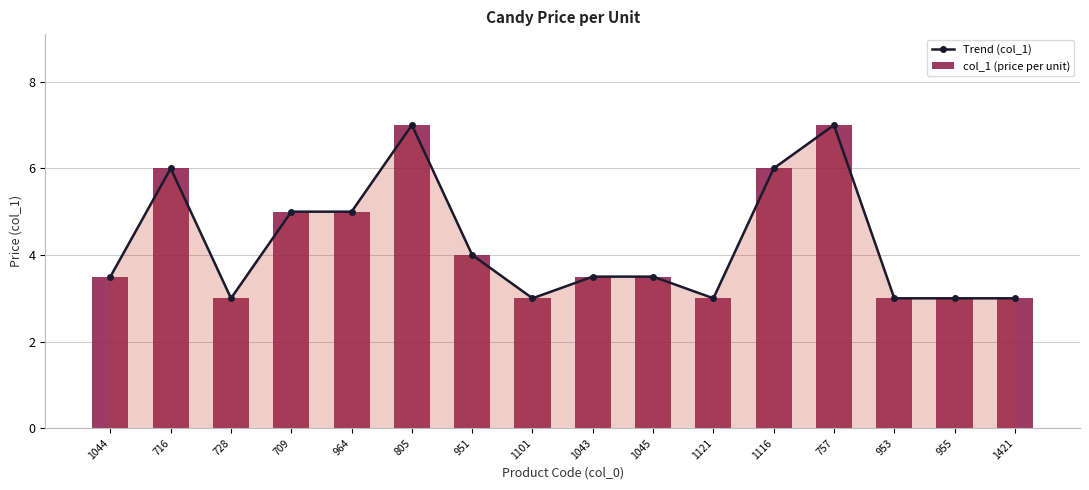

At which label does Trend (col_1) reach its minimum?

728